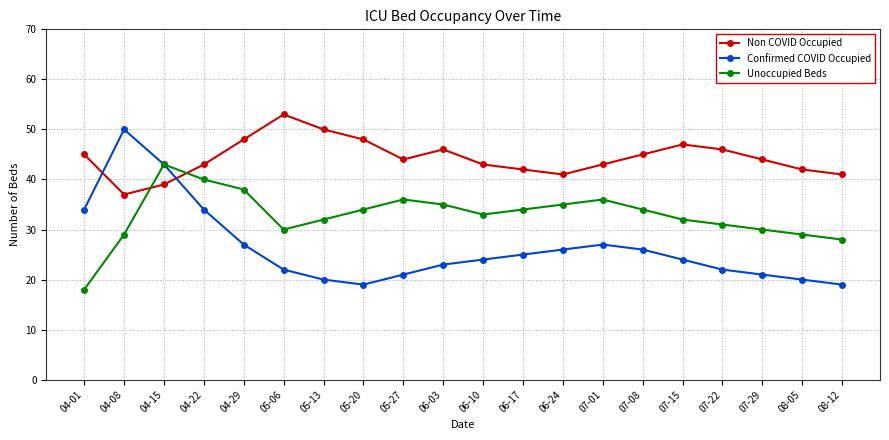

Which series has the largest total across all categories?

Non COVID Occupied